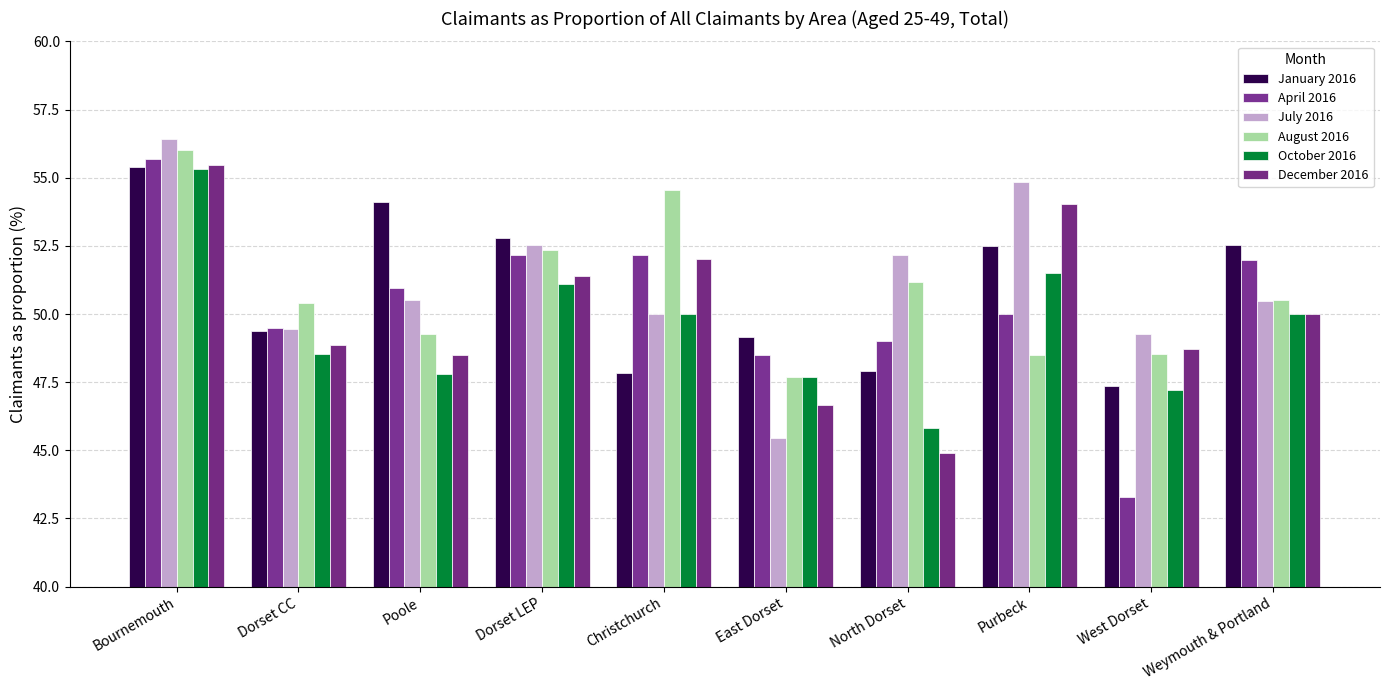

Count the number of data series in this chart.

6